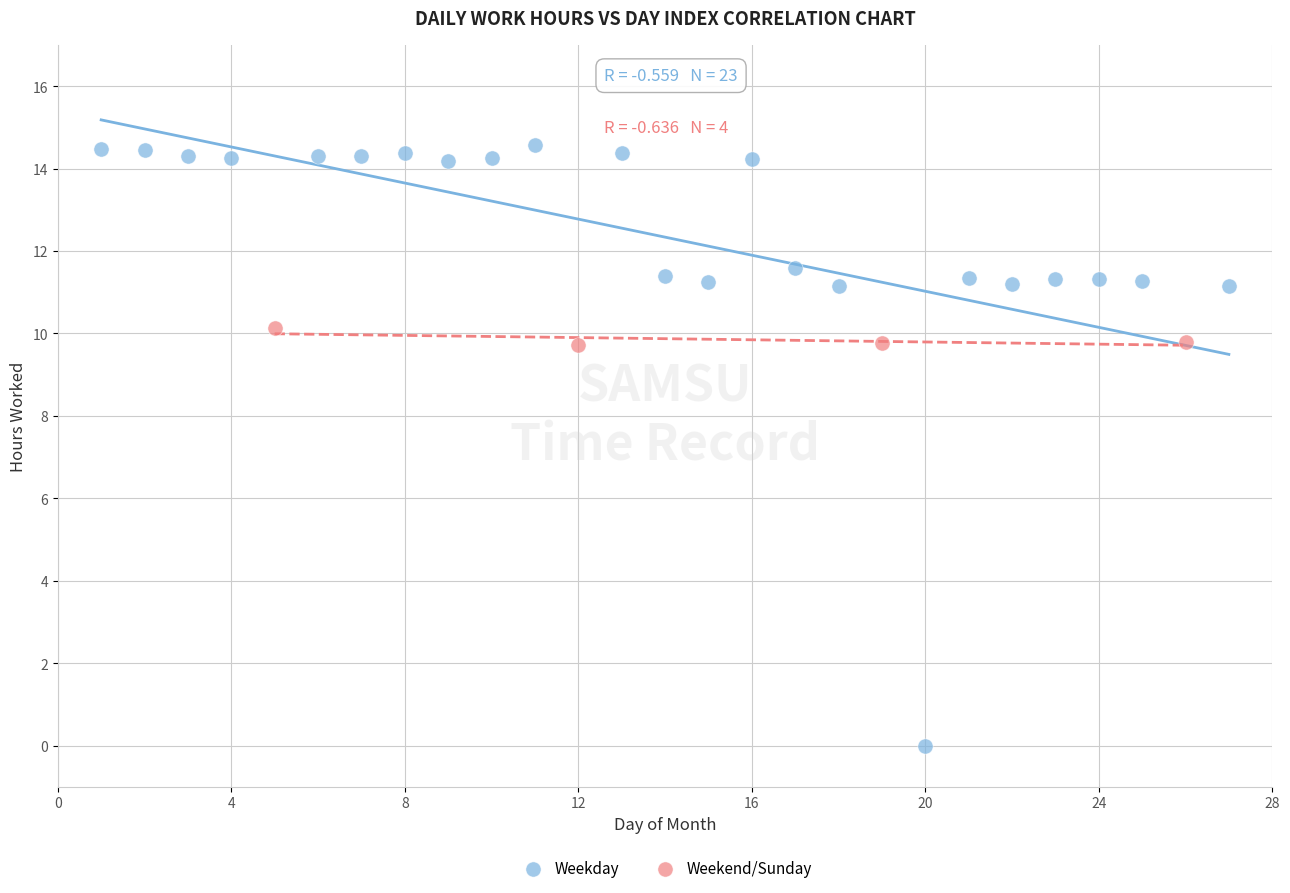

Which series has the largest Y range (max minus min)?

Weekday